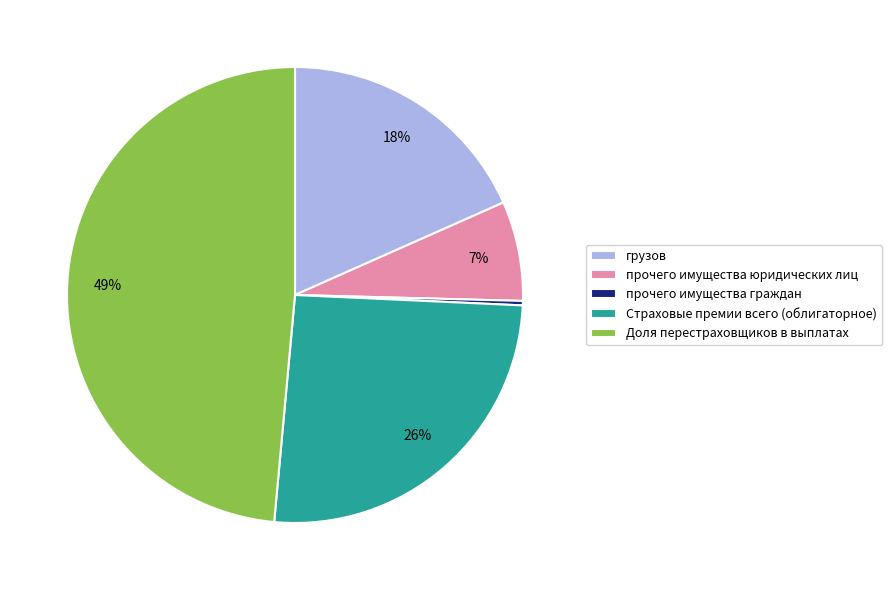

Count the number of slices in the pie.

5